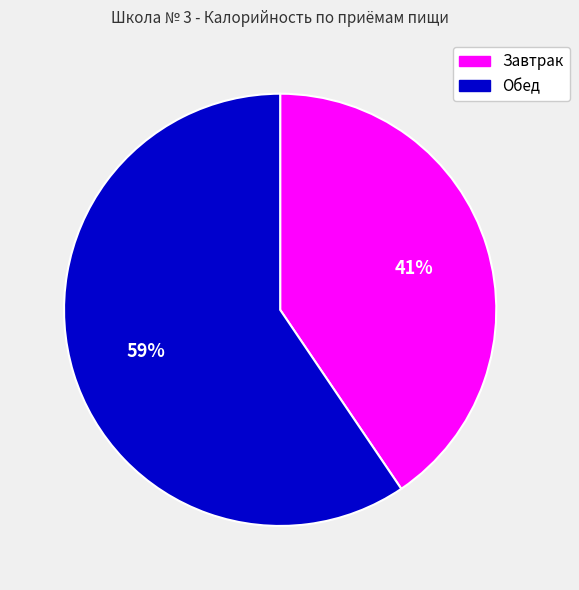

What percentage is the Завтрак slice, to the nearest percent?

41%